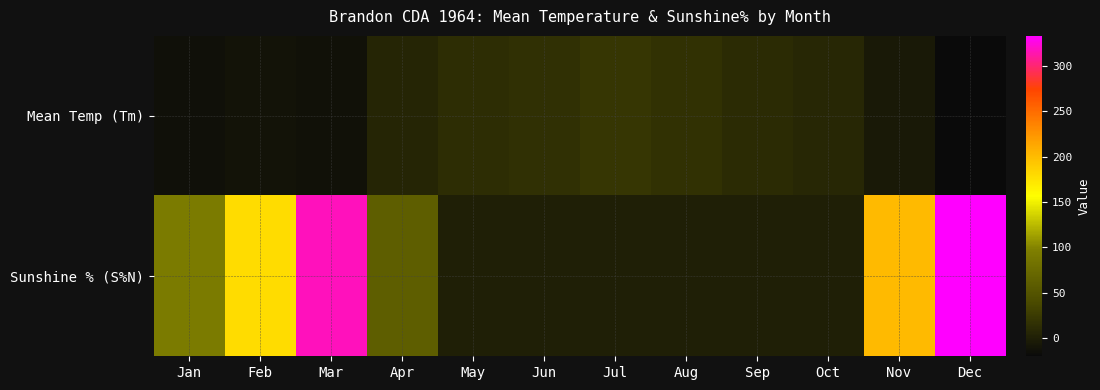

Count the number of categories in the chart.

12